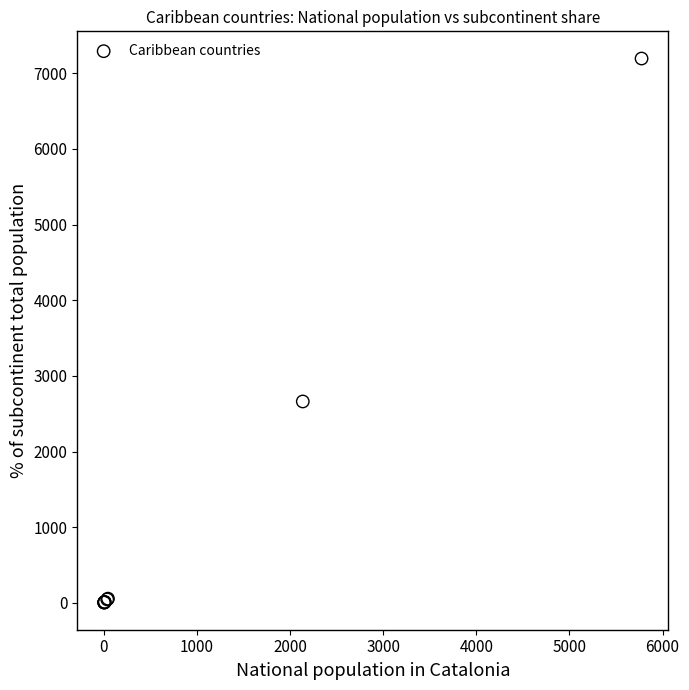

What Y value in the scatter plot is closest to 3599?

2662